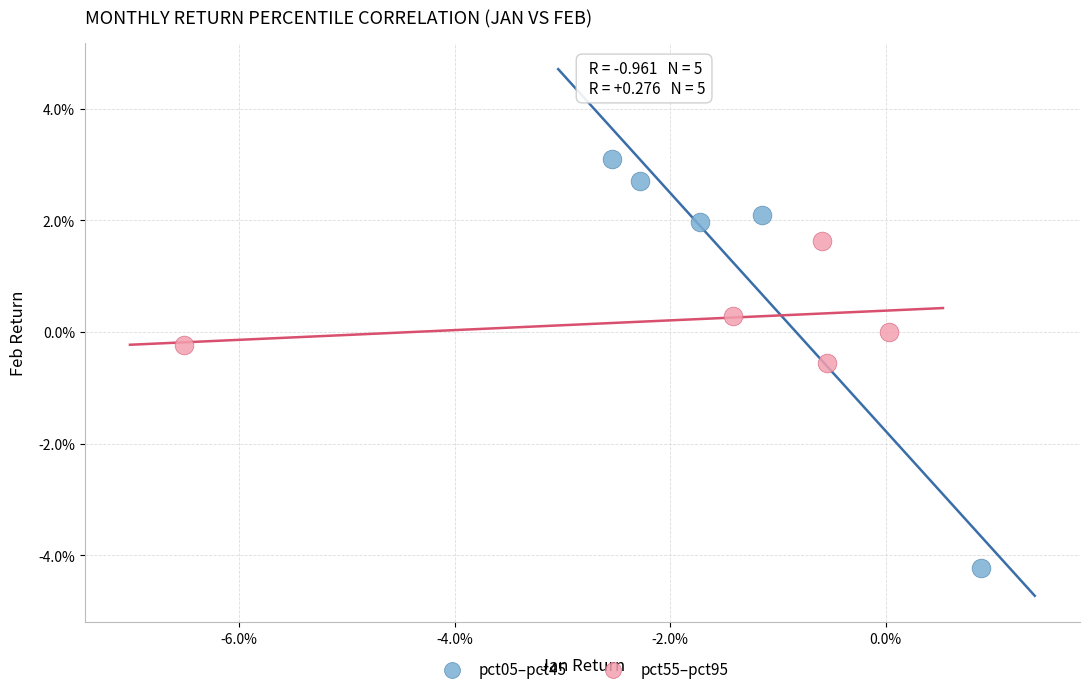

What are all the series names shown in the legend?

pct05–pct45, pct55–pct95